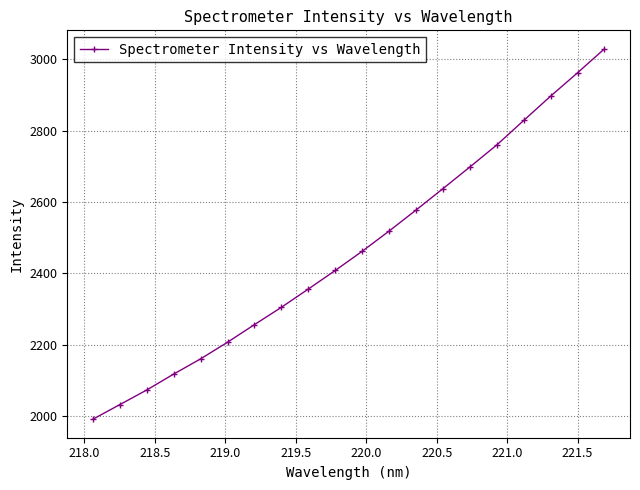

True or false: there are more than 0 points higher than both neighbors.

False